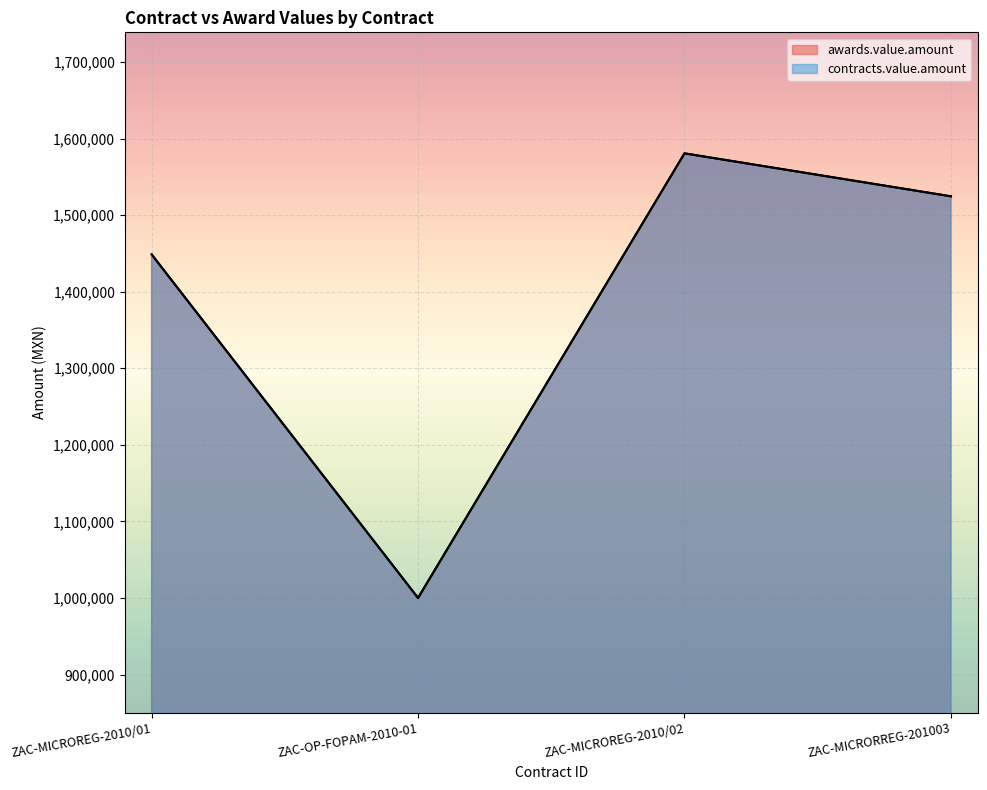

True or false: awards.value.amount has a value of 1000000.0 at ZAC-OP-FOPAM-2010-01.

True